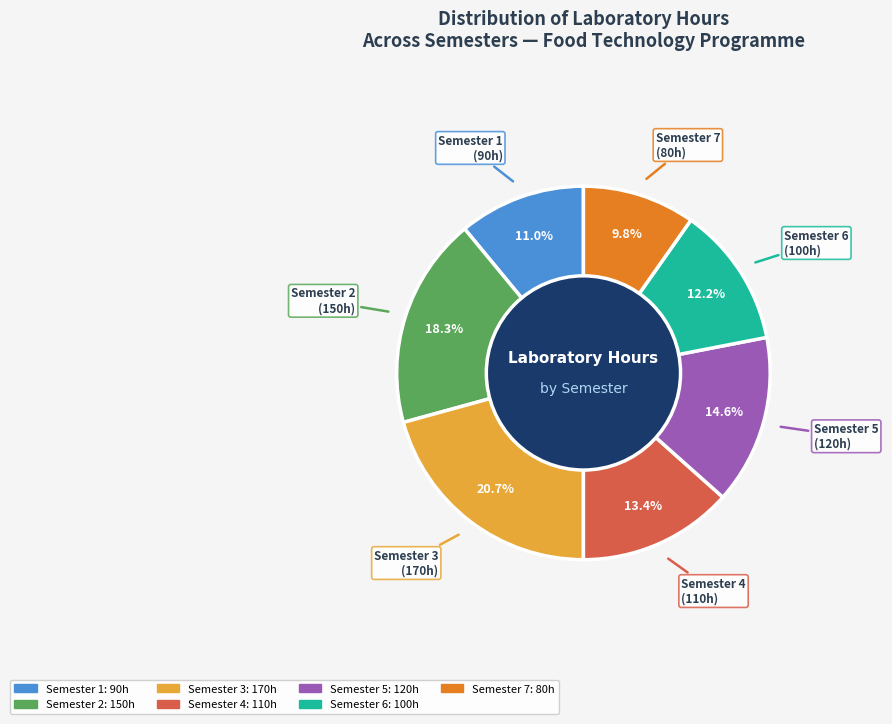

Is there a majority slice in this chart?

No